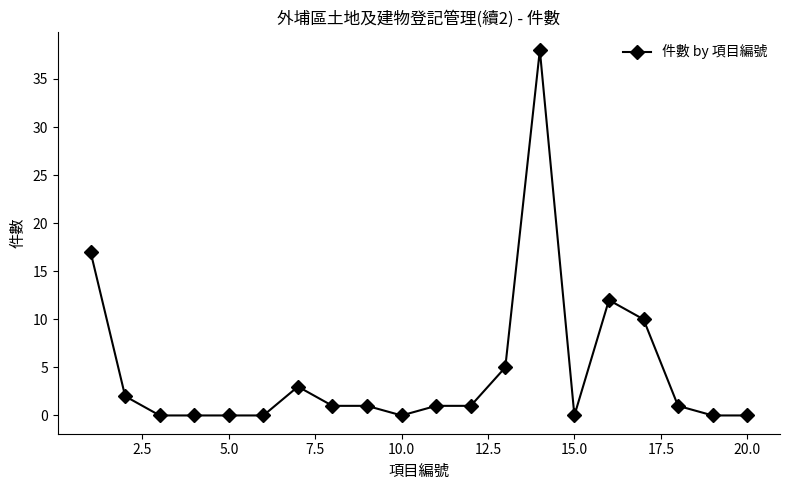

What is the difference between the second highest and minimum values?

17